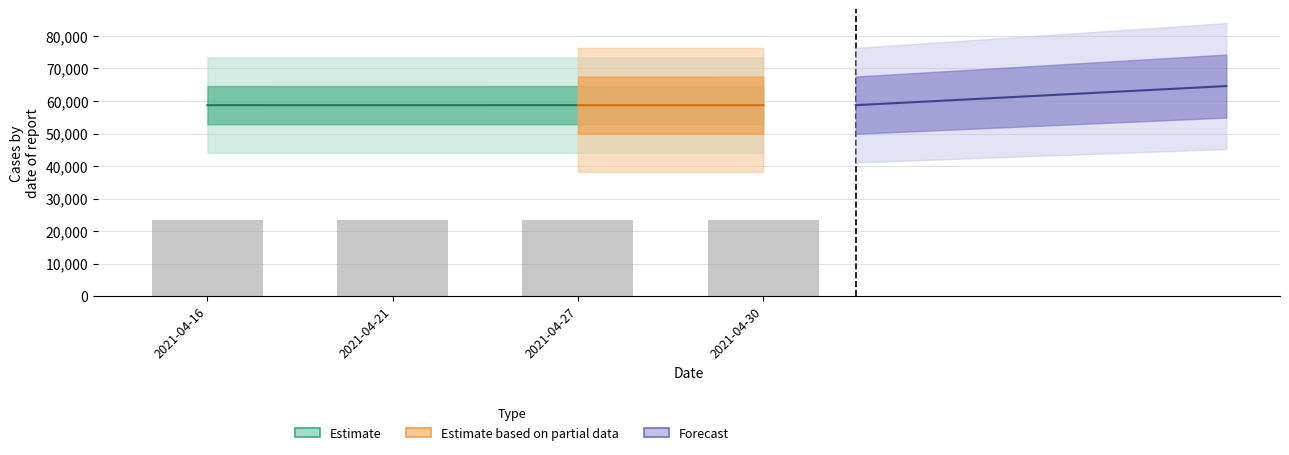

List the labels in order of value, largest first.

2021-04-27, 2021-04-16, 2021-04-30, 2021-04-21